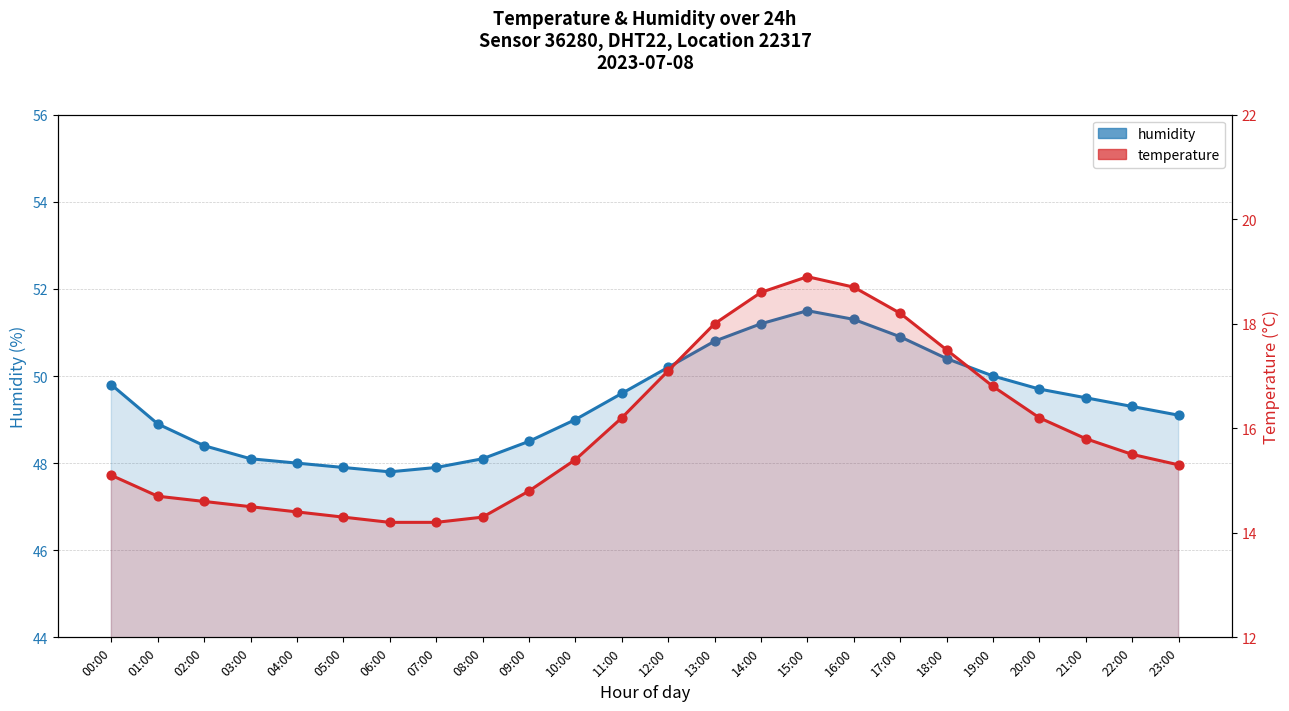

At how many categories does at least one series exceed 34?

24